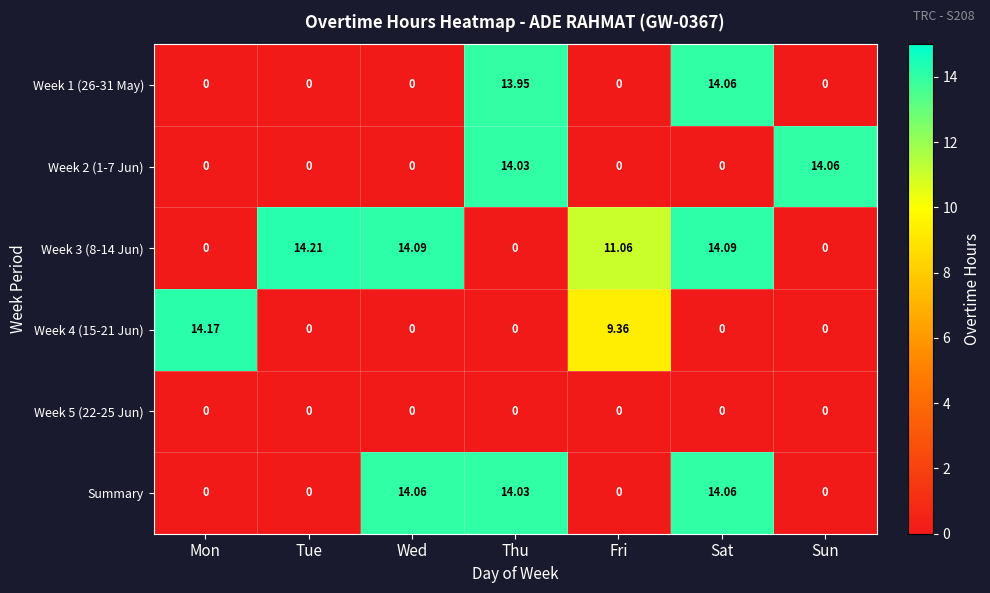

At which category does the chart reach its peak across all series?

Tue